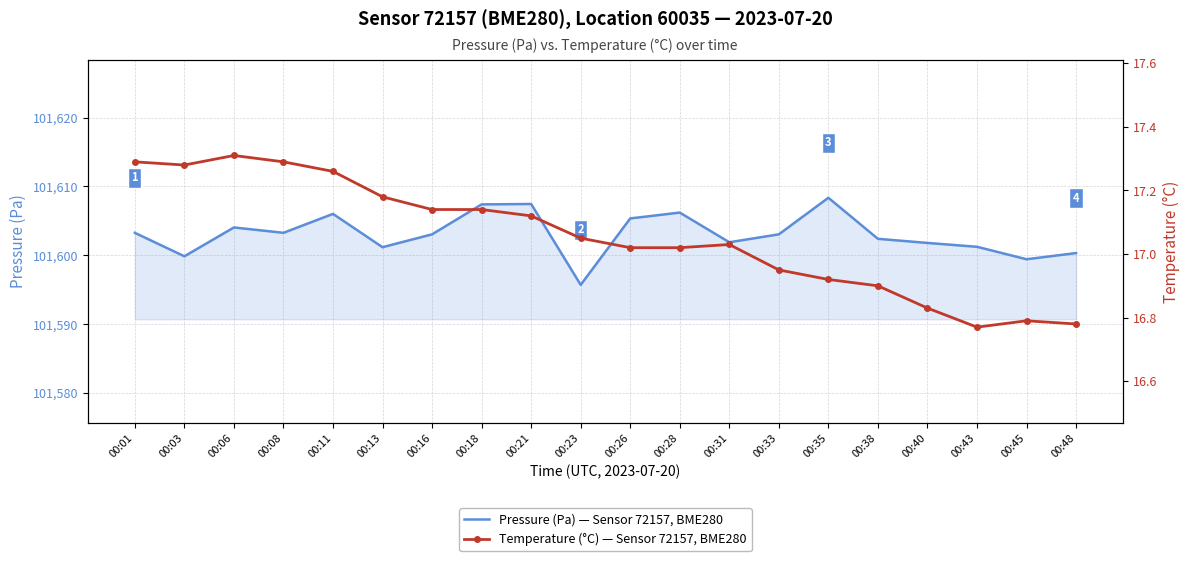

Where is Temperature (°C) — Sensor 72157, BME280 nearest to the value 17?

00:26